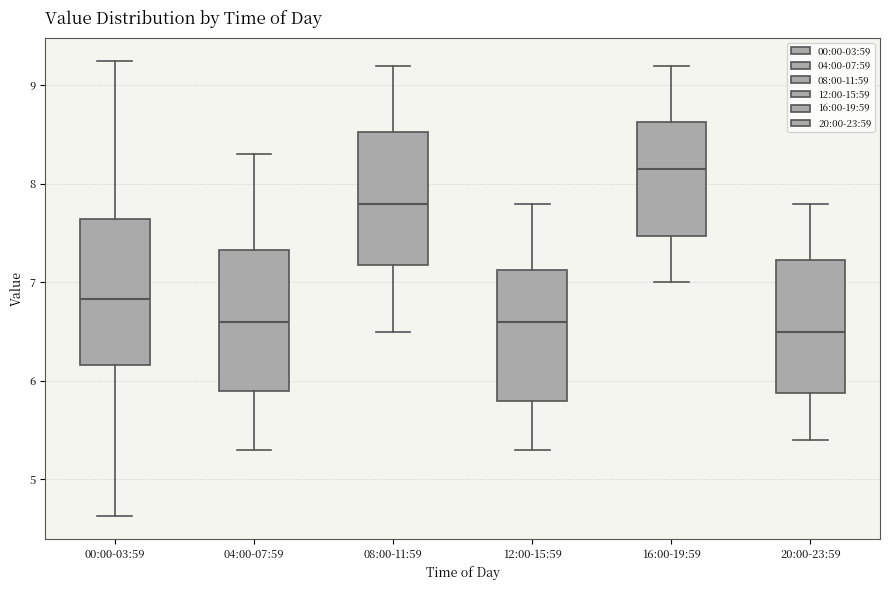

Reading left to right, transcribe this box plot: for each box, give where its median line is, the range the box spans, and where its two whiskers end, as read against the y-axis. The values are not printed on the chart, so give them approximately, as read against the axis.

00:00-03:59: median 6.8, box 6.2 to 7.6, whiskers 4.6 to 9.3
04:00-07:59: median 6.6, box 5.9 to 7.3, whiskers 5.3 to 8.3
08:00-11:59: median 7.8, box 7.2 to 8.5, whiskers 6.5 to 9.2
12:00-15:59: median 6.6, box 5.8 to 7.1, whiskers 5.3 to 7.8
16:00-19:59: median 8.2, box 7.5 to 8.6, whiskers 7.0 to 9.2
20:00-23:59: median 6.5, box 5.9 to 7.2, whiskers 5.4 to 7.8